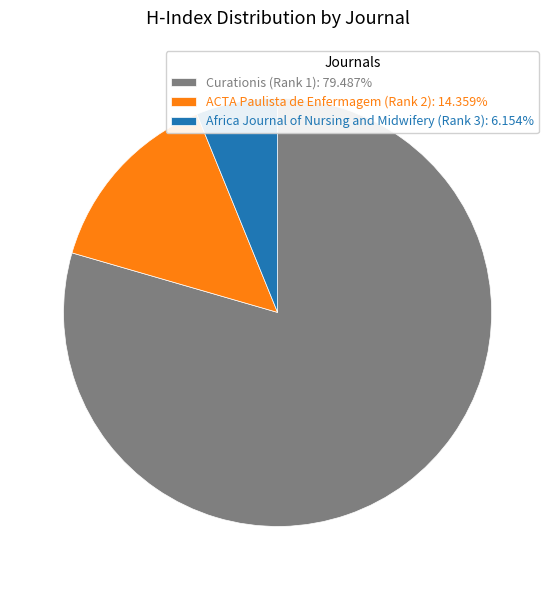

What is the smallest slice in the pie chart?

Africa Journal of Nursing and Midwifery (Rank 3)